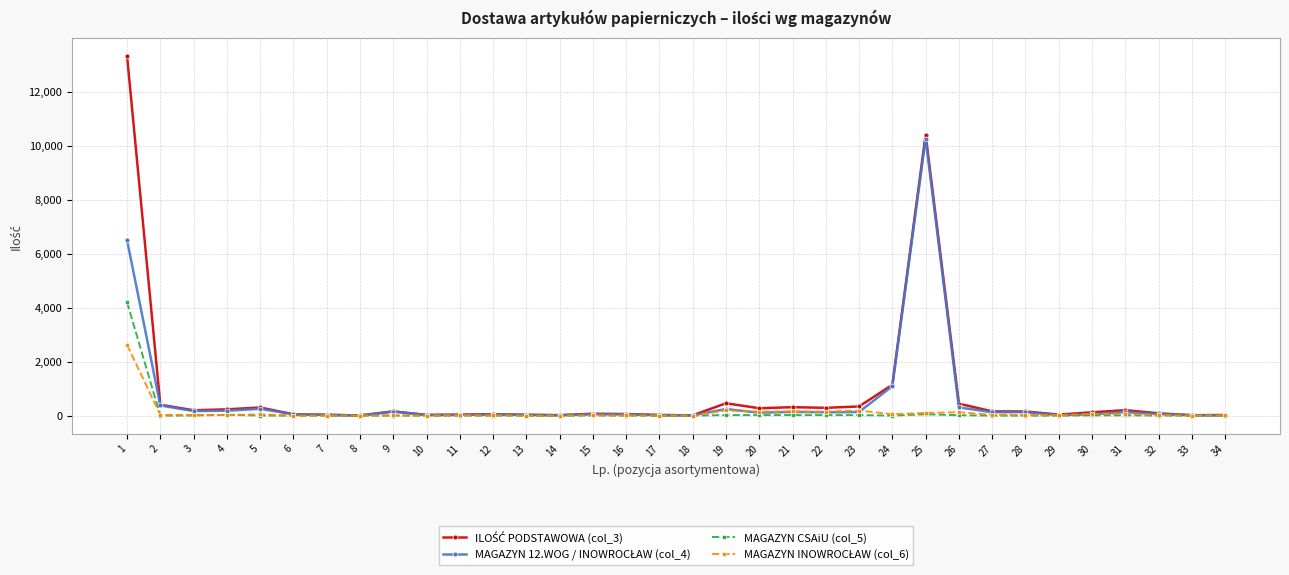

How many lines are shown in the chart?

4